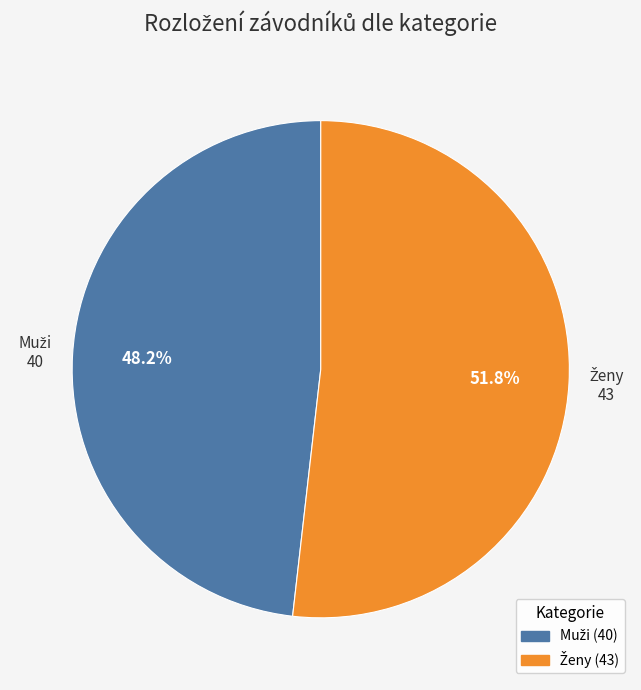

Is there a majority slice in this chart?

Yes